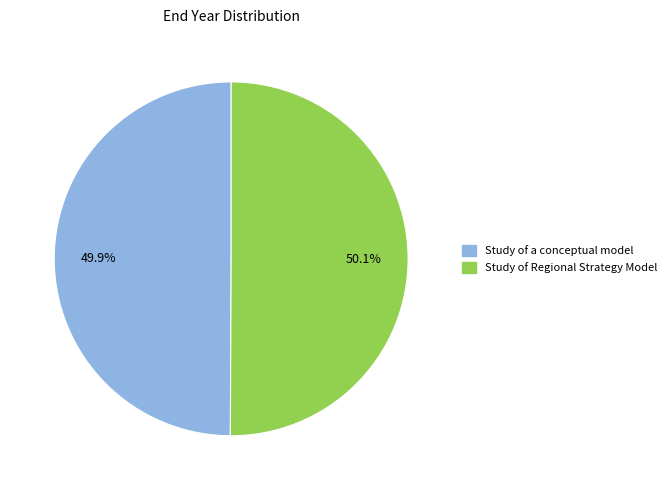

Is the sum of Study of a conceptual model and Study of Regional Strategy Model greater than half?

Yes